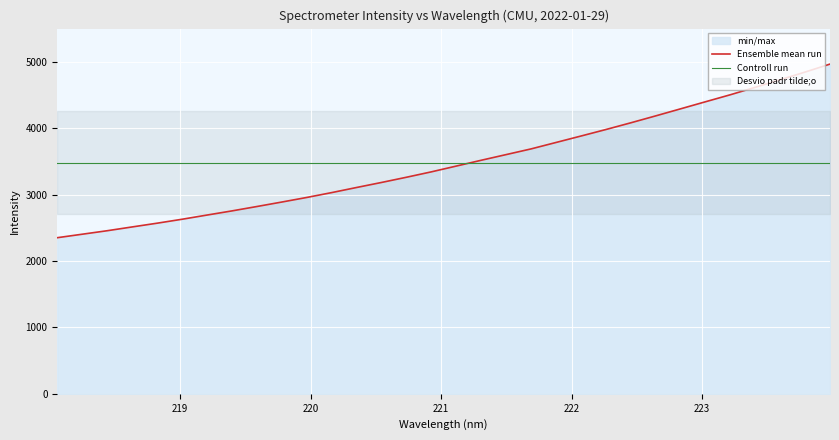

What is the lowest value of the Ensemble mean run series?

2350.9